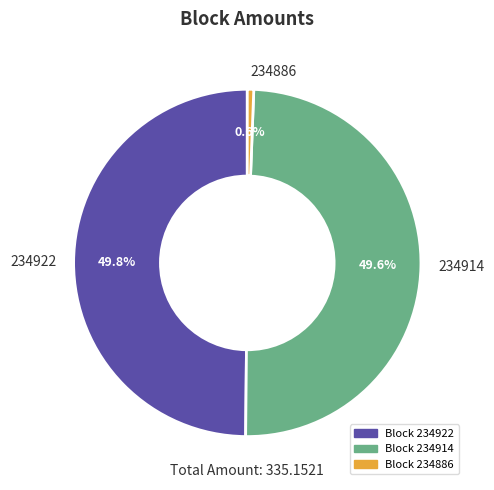

Which slice is the smallest?

234886